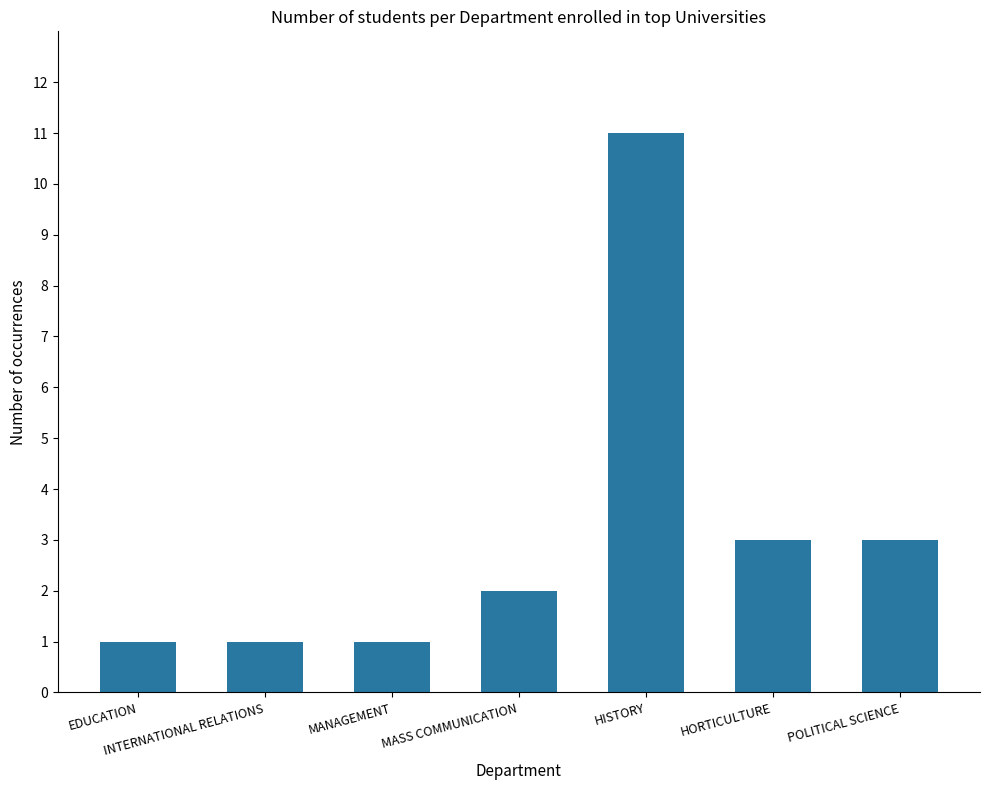

True or false: the data shows 2 at INTERNATIONAL RELATIONS.

False